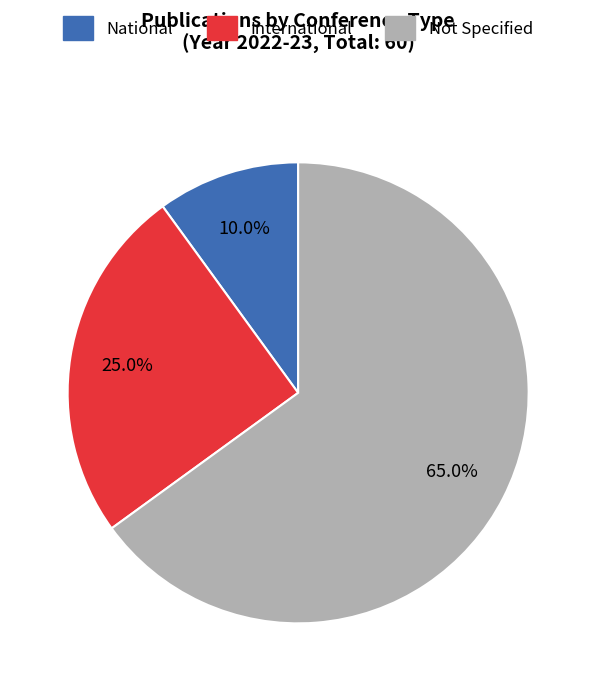

Is there a majority slice in this chart?

Yes